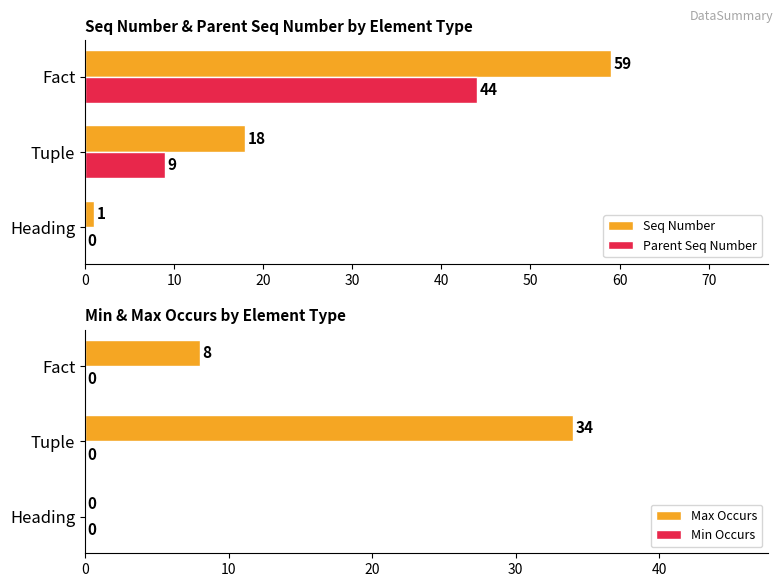

At which label does Max Occurs reach its peak?

Tuple